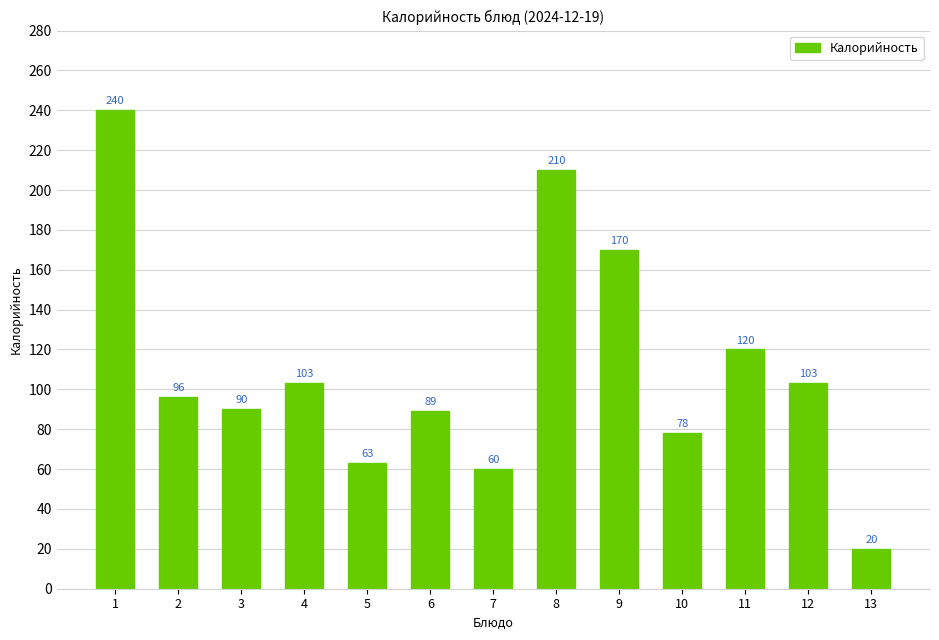

What is the minimum value shown in the chart?

20